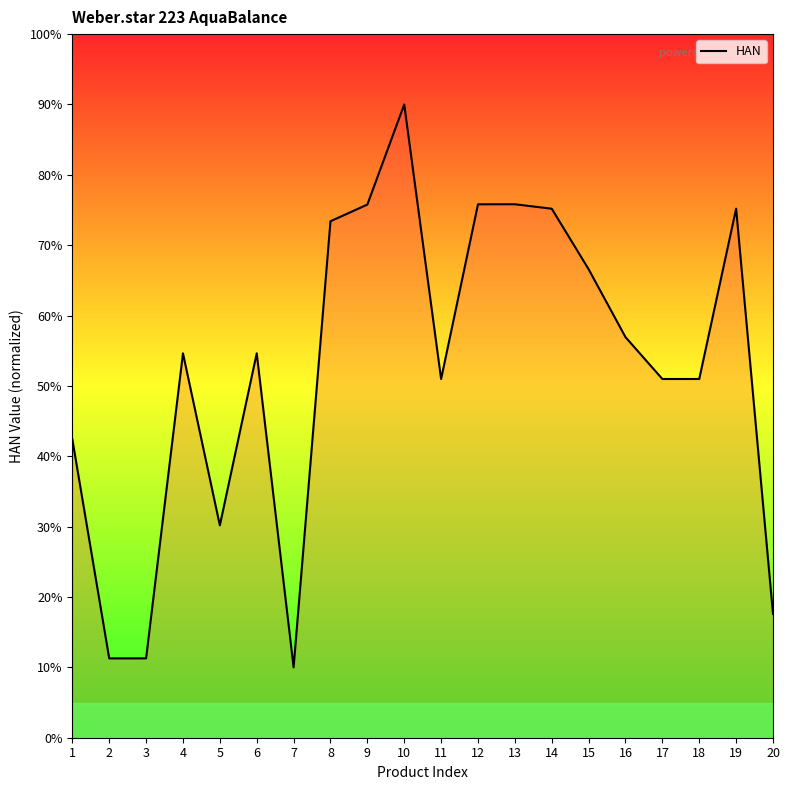

At which label is the value closest to 50?

11